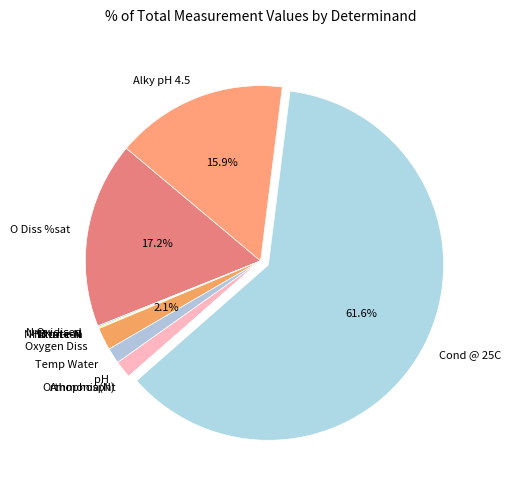

Do Oxygen Diss and pH together represent more than half of the pie?

No